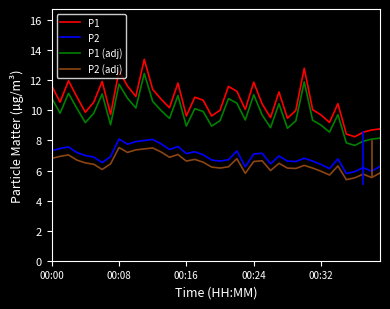

Which series has the widest spread of values?

P1